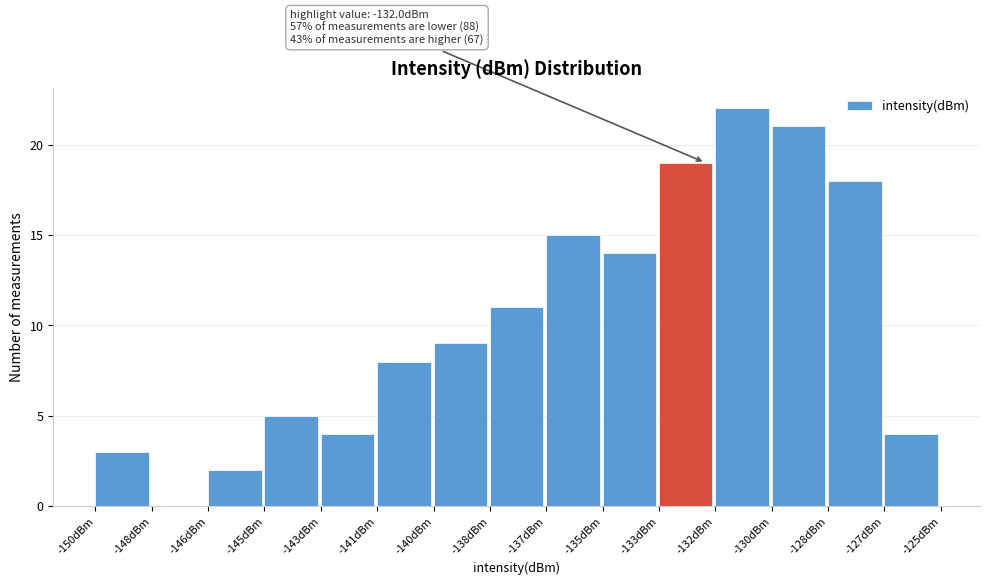

Reading right to left, what are all the values shown in this chart?

-127dBm=4	-128dBm=18	-130dBm=21	-132dBm=22	-133dBm=19	-135dBm=14	-137dBm=15	-138dBm=11	-140dBm=9	-141dBm=8	-143dBm=4	-145dBm=5	-146dBm=2	-148dBm=0	-150dBm=3